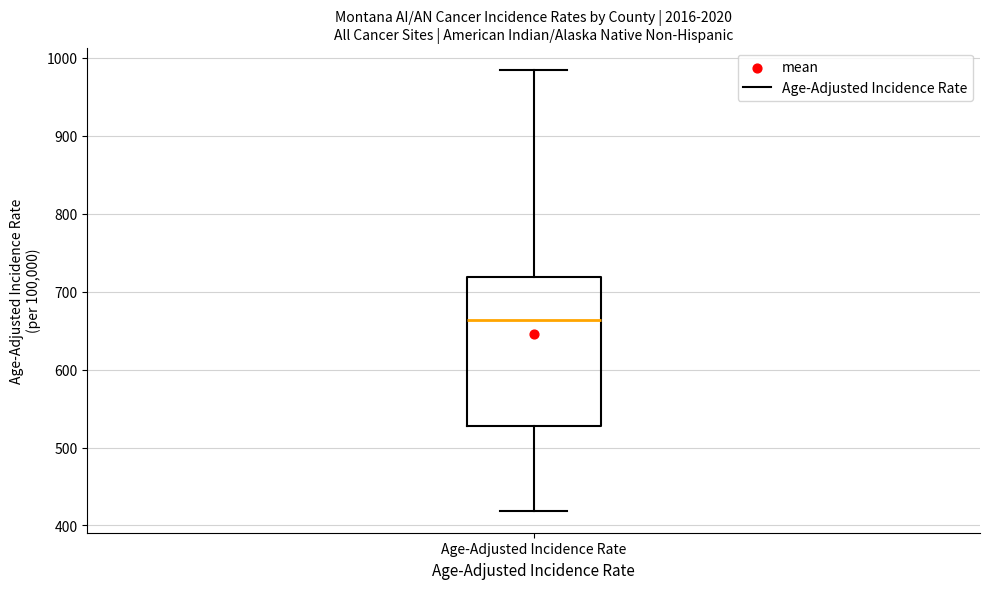

Transcribe this box plot: give where the median line is, the range the box spans, and where the two whiskers end, as read against the y-axis. The values are not printed on the chart, so give them approximately, as read against the axis.

median 660, box 530 to 720, whiskers 420 to 980